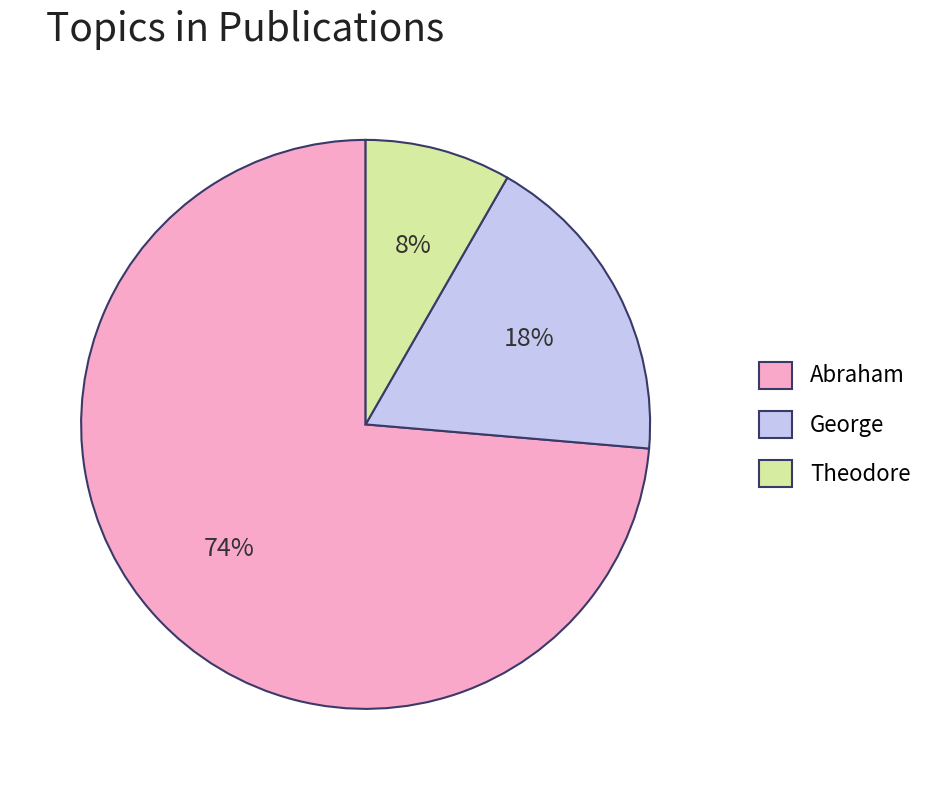

How many slices are in this pie chart?

3